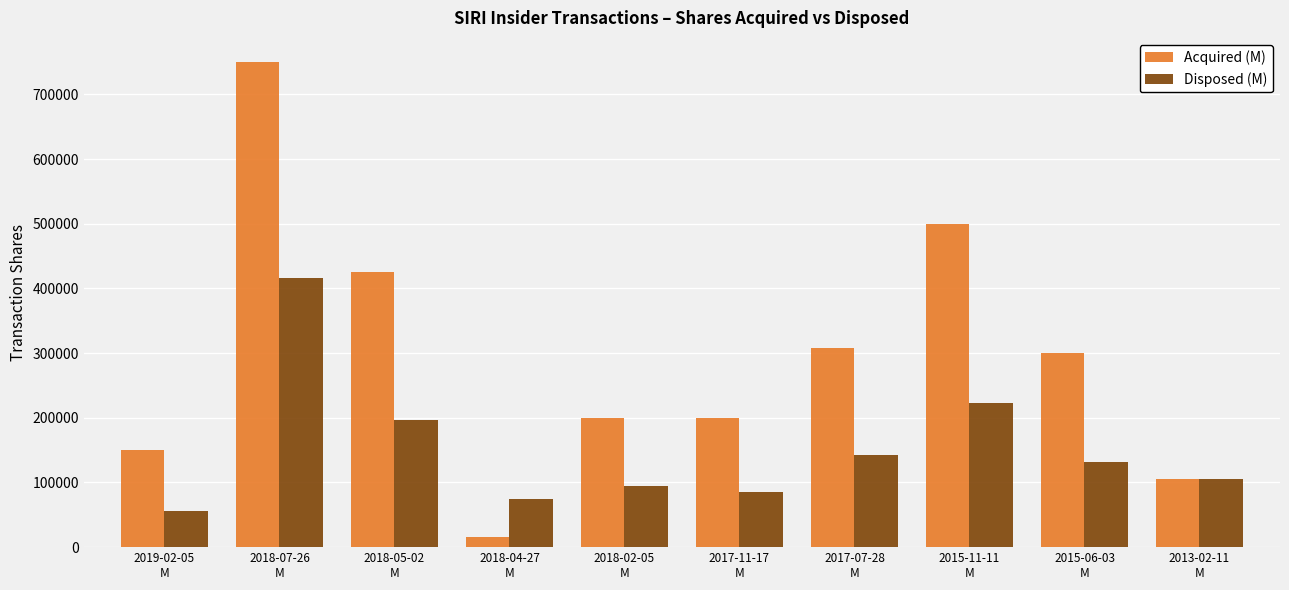

What are all the series names shown in the legend?

Acquired (M), Disposed (M)